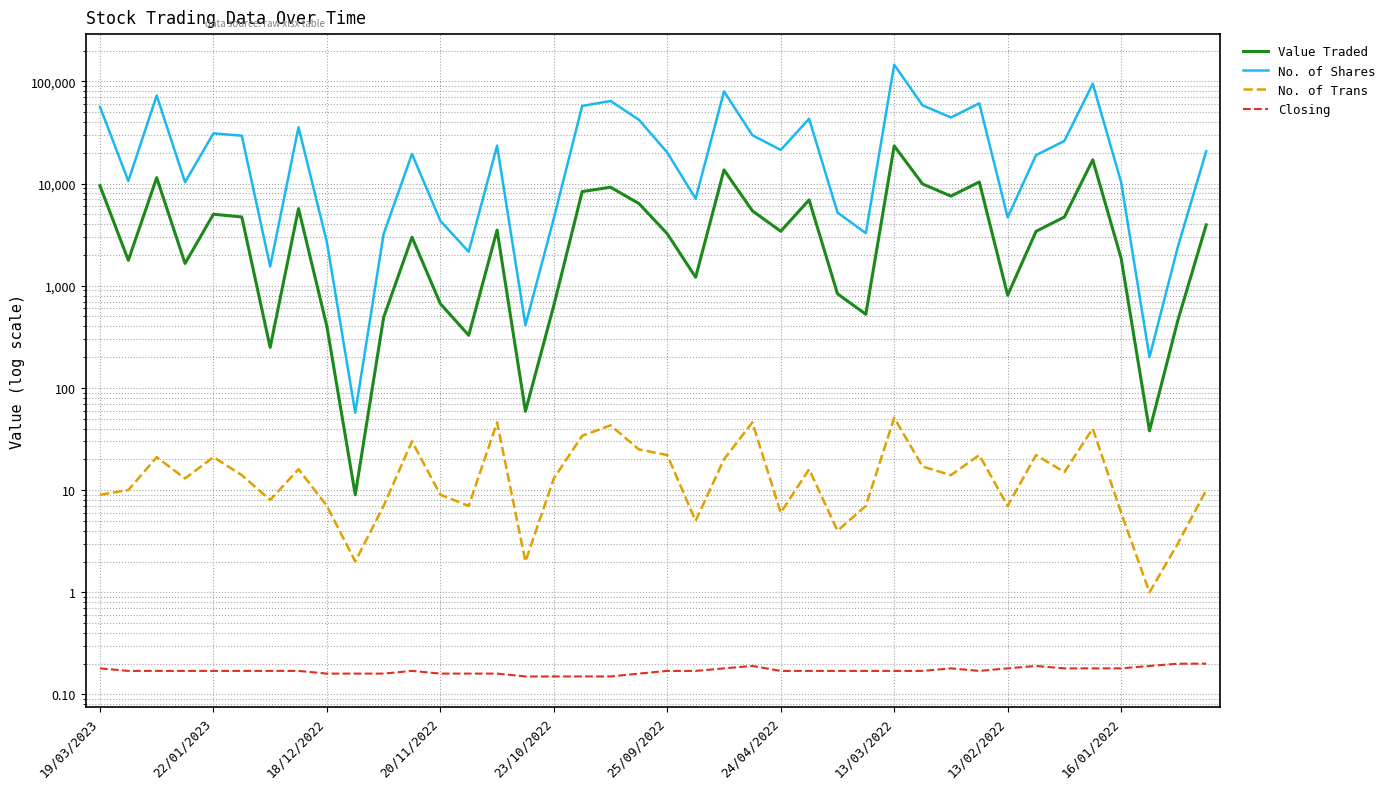

True or false: Value Traded has more than 0 points higher than both neighbors.

True